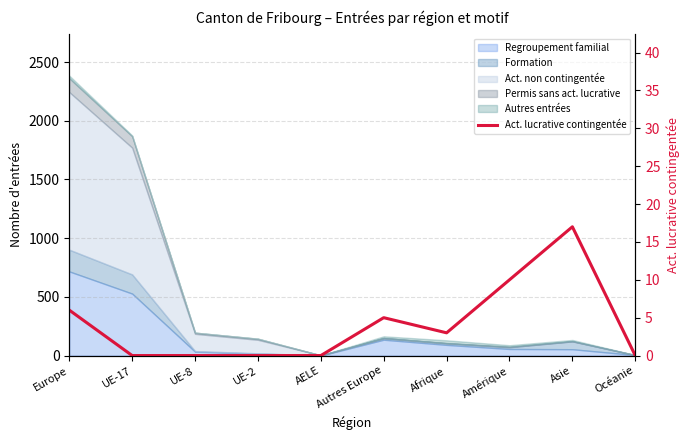

At which label is the value closest to 8?

Europe